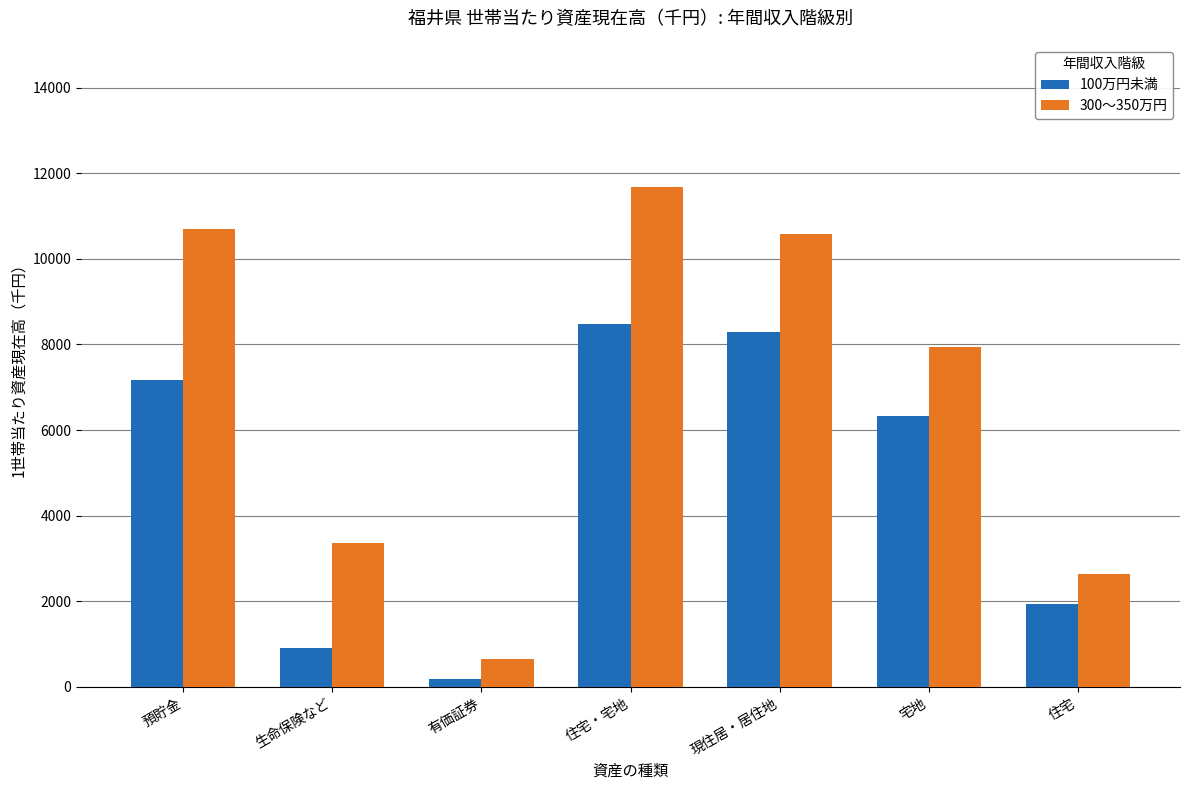

What is the total value across all series at 現住居・居住地?

18861